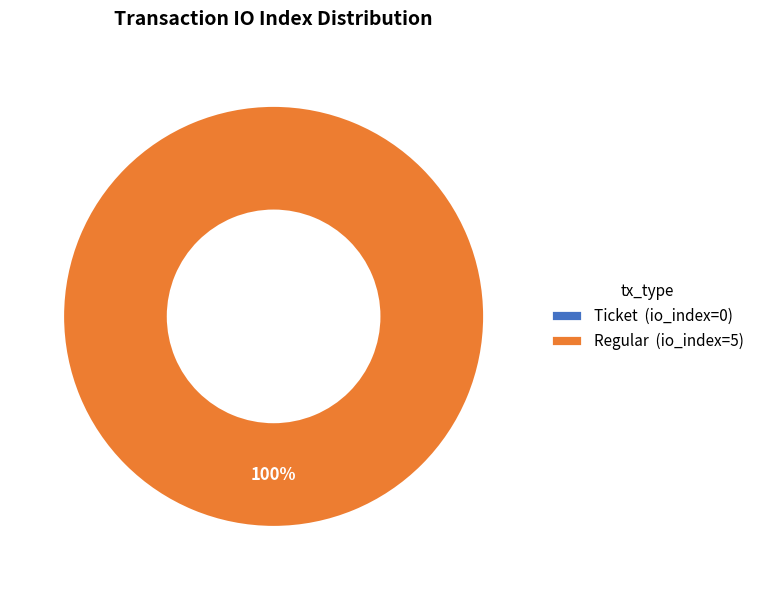

Do Ticket and Regular together represent more than half of the pie?

Yes